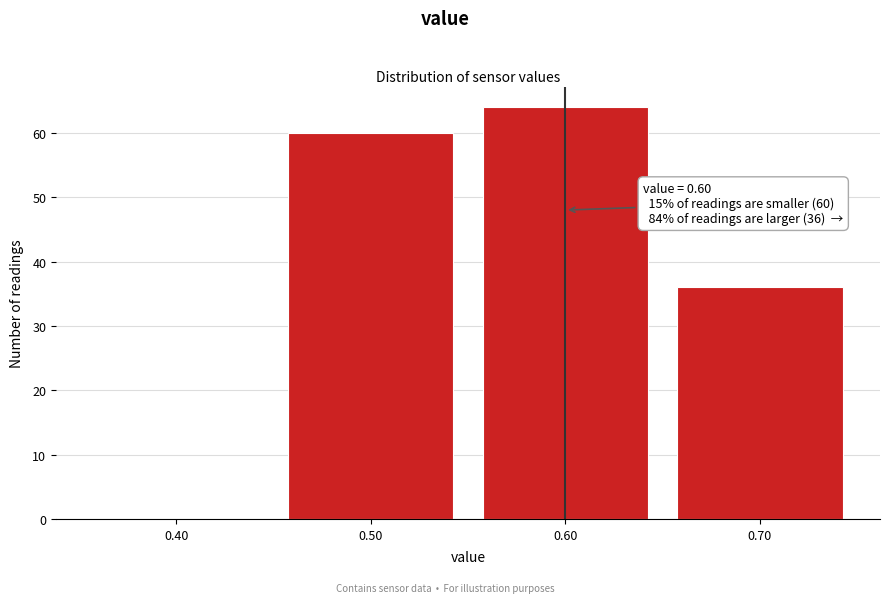

Which range on the x-axis has the tallest bar?

0.55 to 0.65